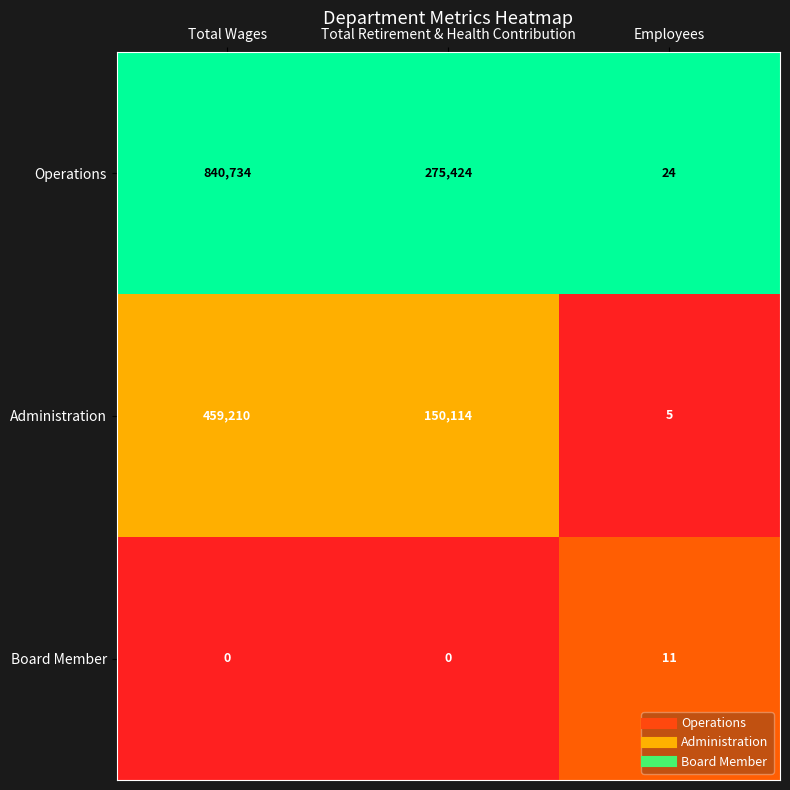

Reading left to right, transcribe all the data shown in this chart.

Operations: 840734	275424	24
Administration: 459210	150114	5
Board Member: 0	0	11